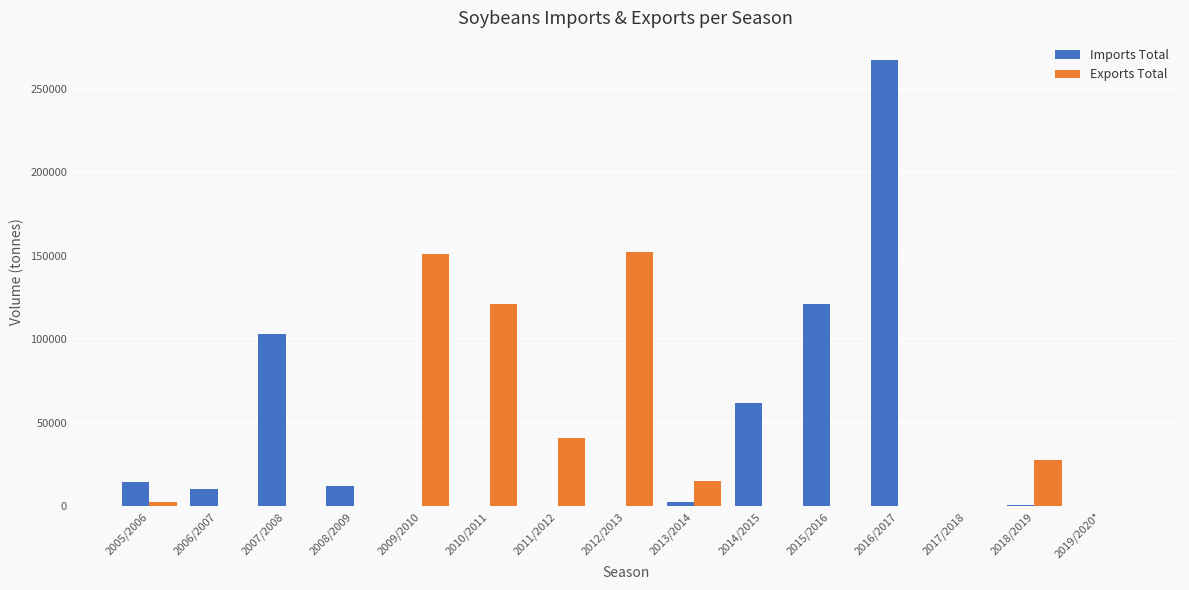

What is the sum of all Exports Total values?

510685